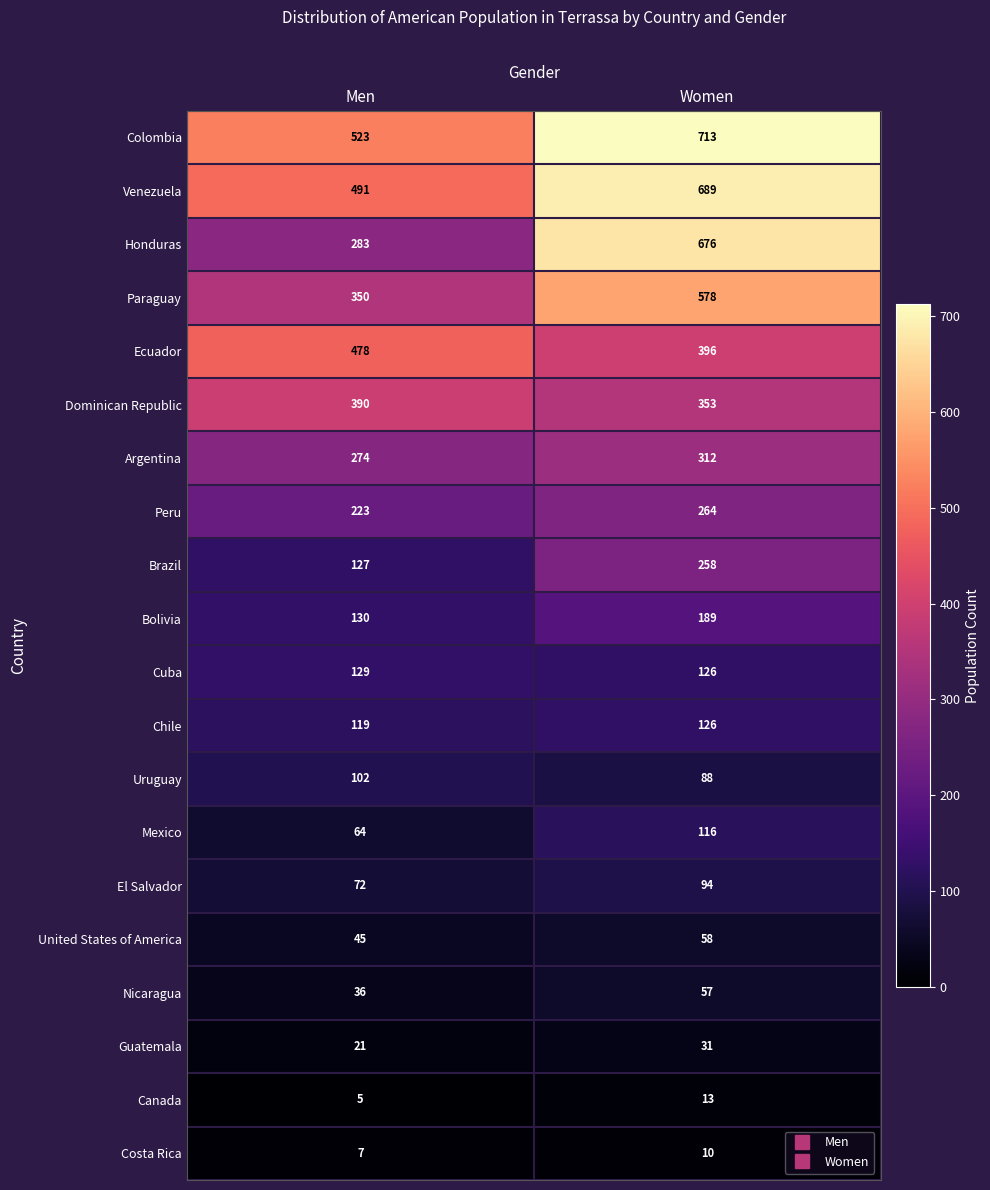

What is the average value of the Colombia series?

618